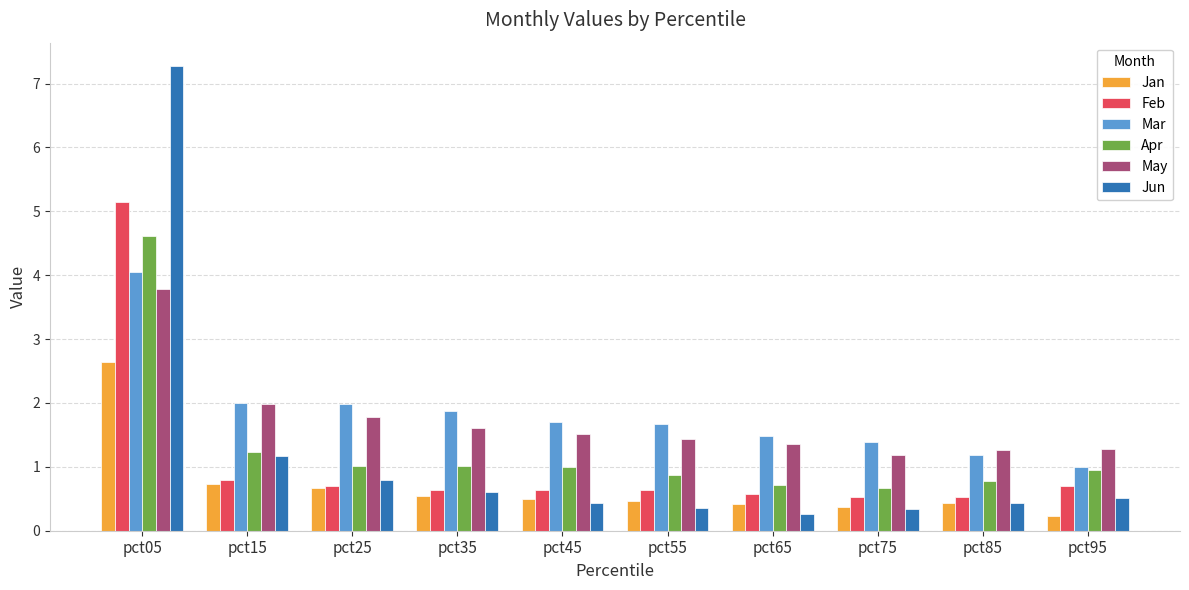

The value of May at pct15 is 2.0. True or false?

True